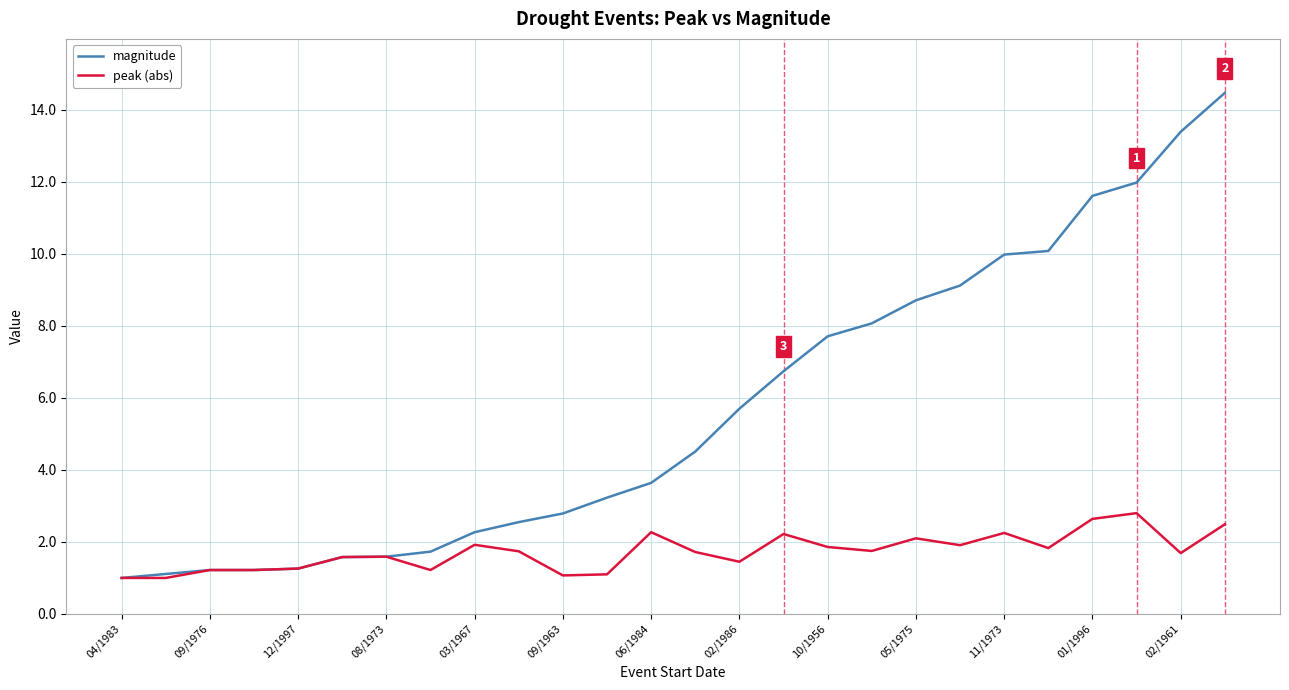

List the series in order of their peak value, lowest first.

peak (abs), magnitude